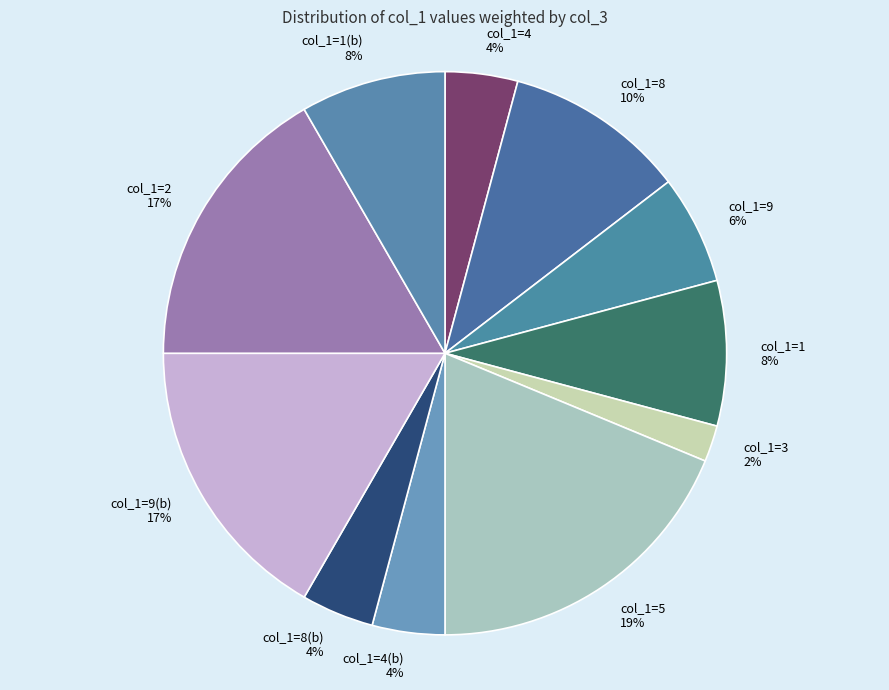

Combined, do col_1=9 and col_1=5 account for over 50%?

No